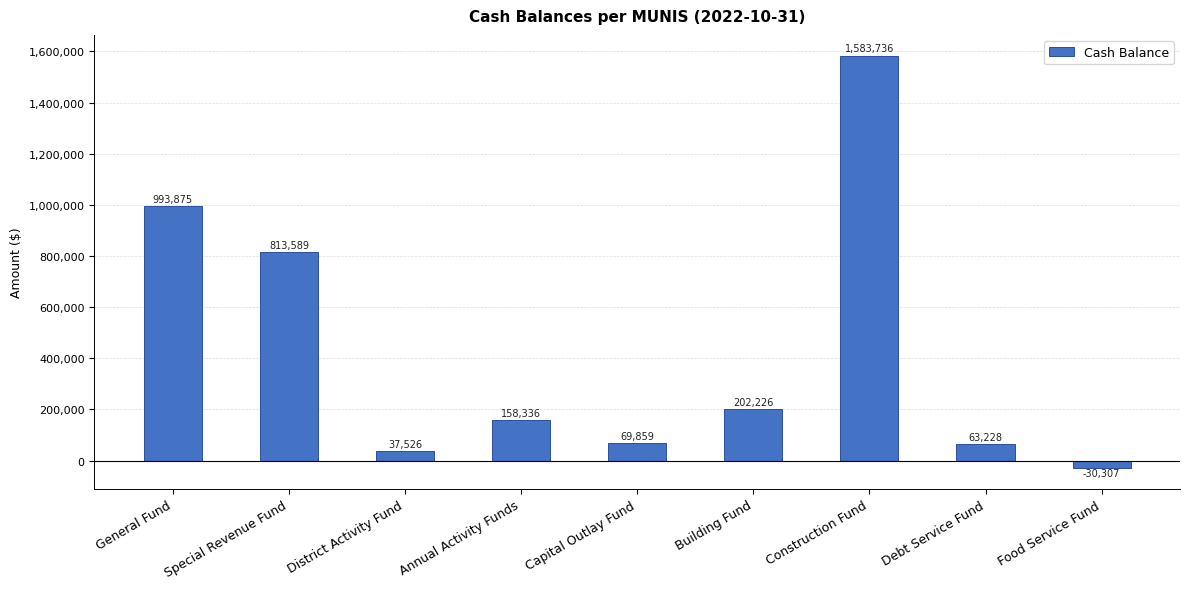

The chart shows a value of 443623.9 at Construction Fund. True or false?

False